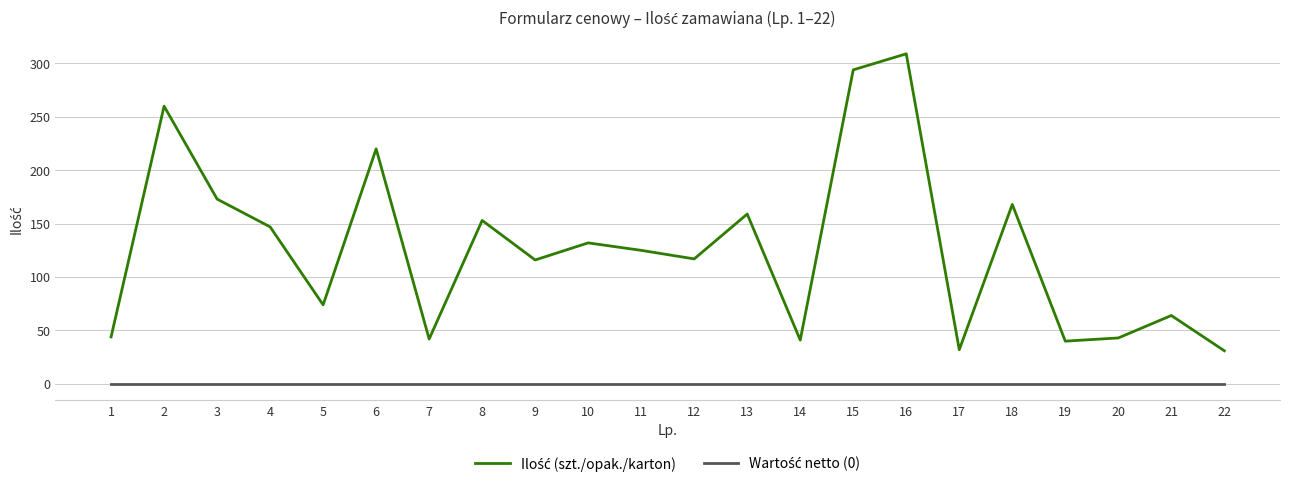

What is the total value across all series at 8?

153